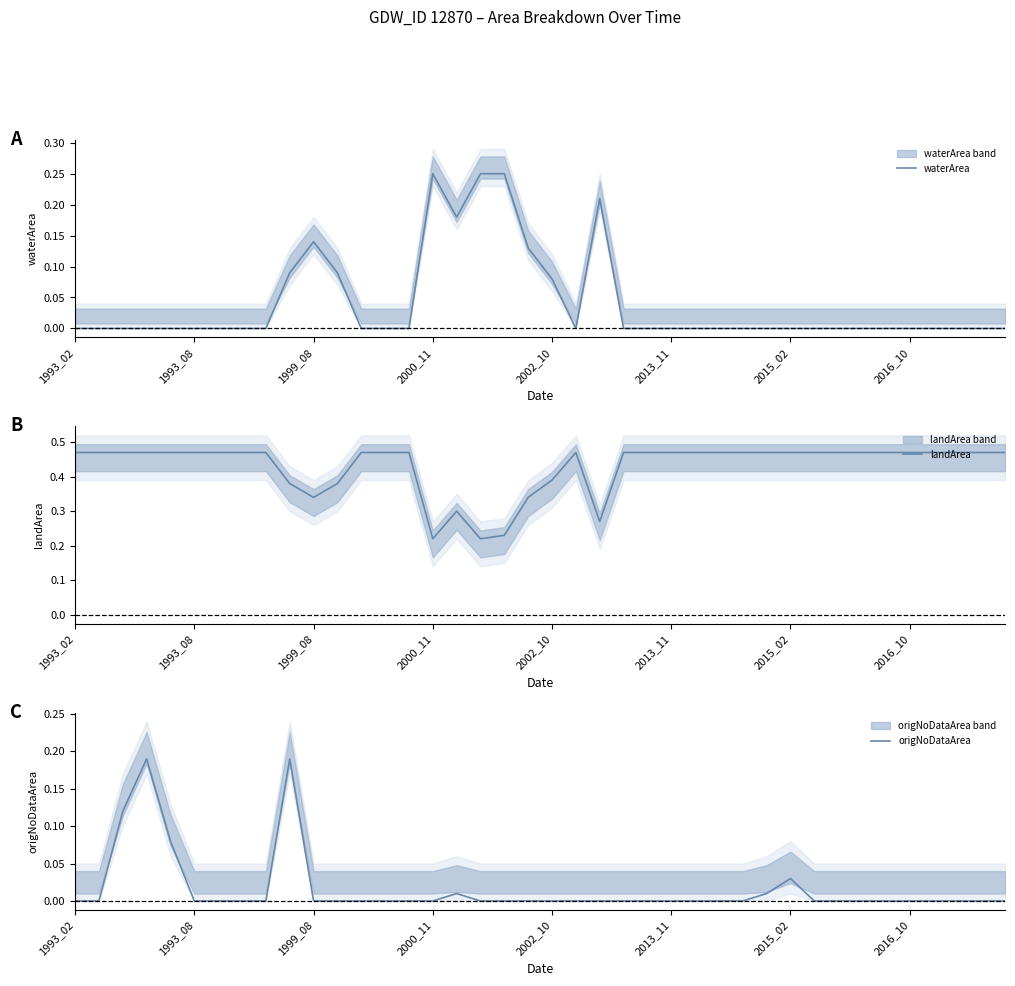

Count the landArea values in the range 0 to 1.

40